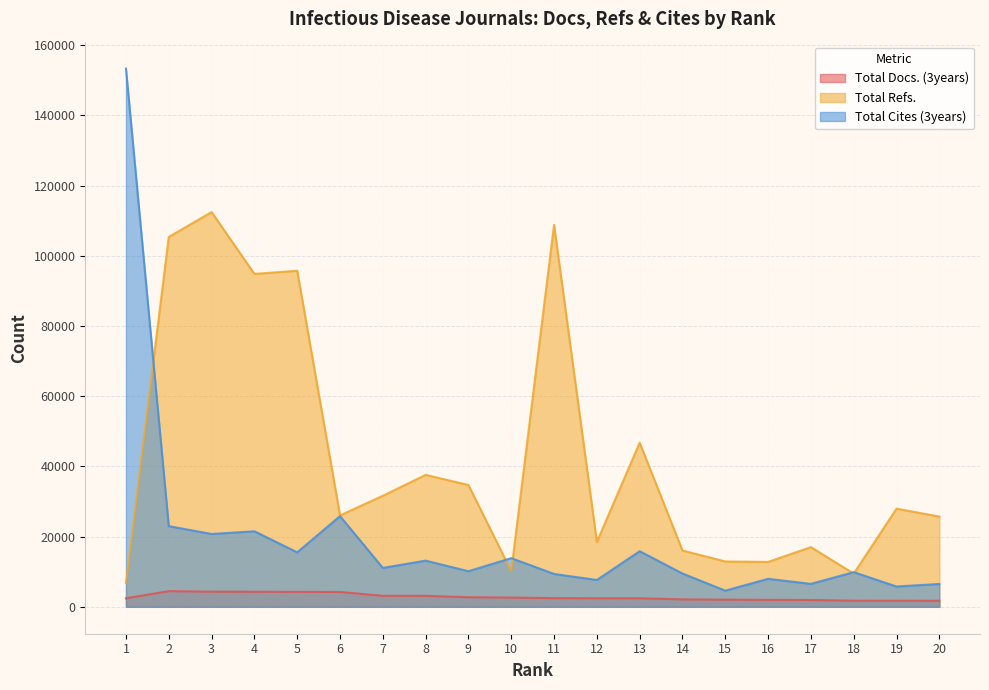

Between 3 and 6, which series saw the biggest shift?

Total Refs.